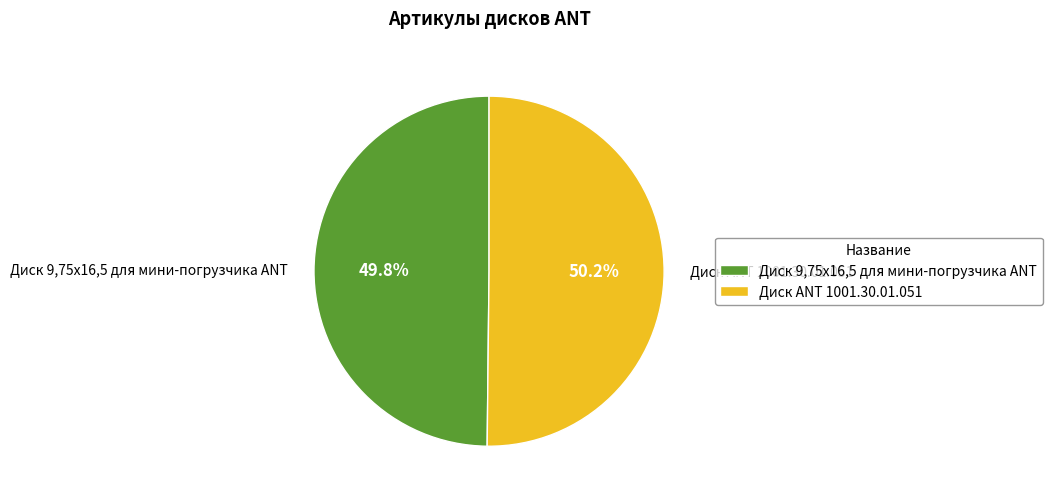

To the nearest percent, what is the combined percentage of Диск 9,75х16,5 для мини-погрузчика ANT and Диск ANT 1001.30.01.051?

100%